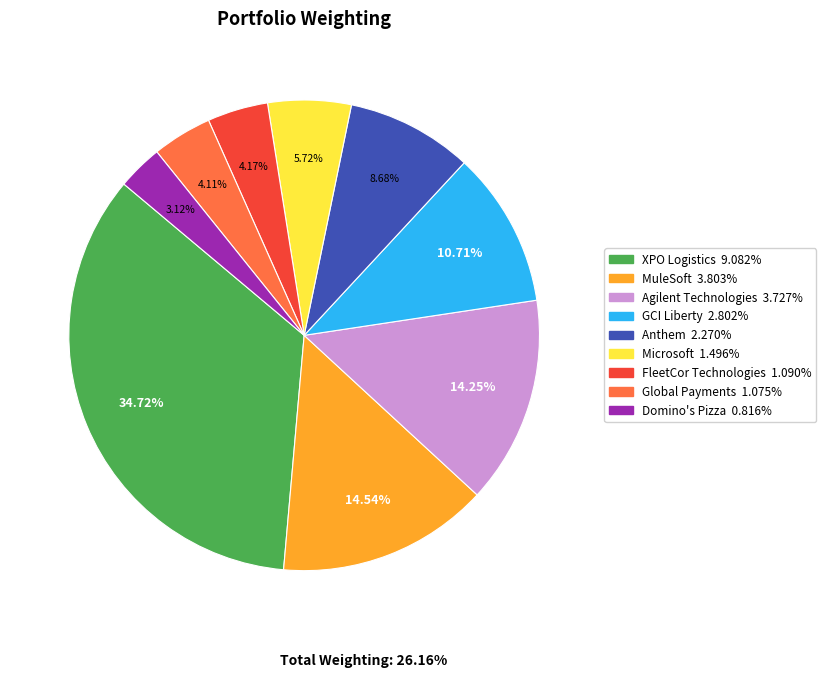

Is there a majority slice in this chart?

No